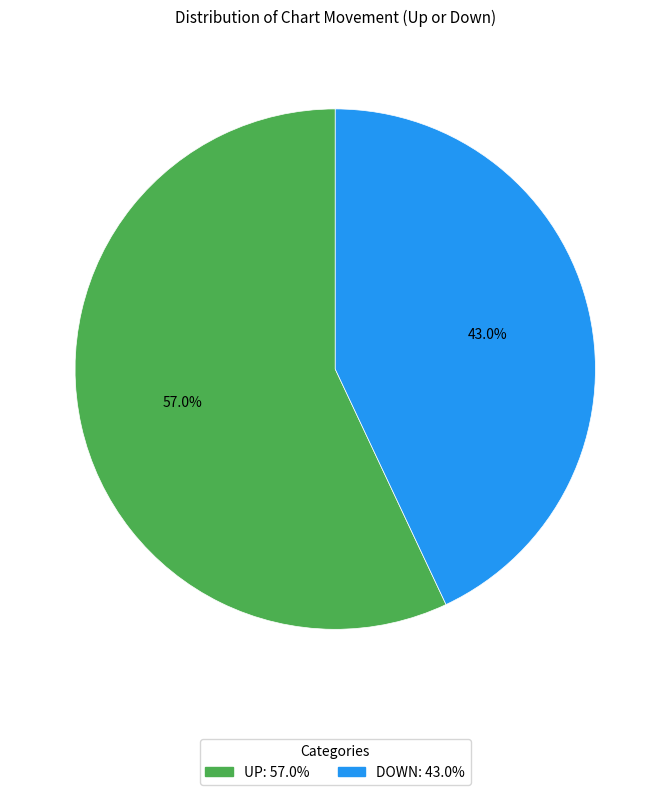

Which category has the biggest portion of the pie?

UP: 57.0%